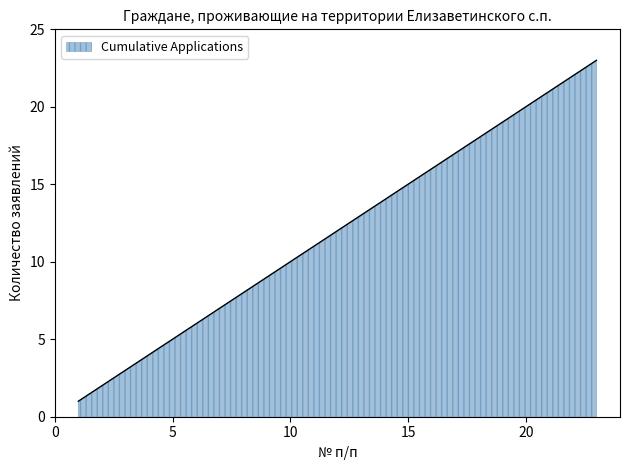

What is the maximum value shown in the chart?

23